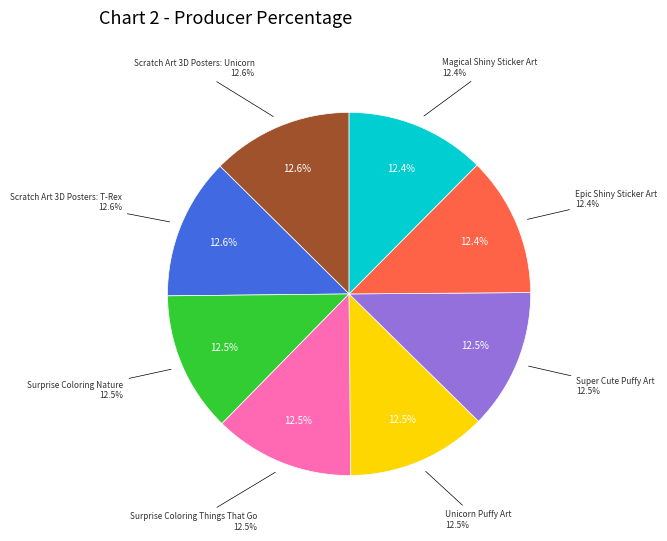

What is the ratio of the value at Surprise Coloring Nature to the value at Scratch Art 3D Posters: Unicorn?

1.0